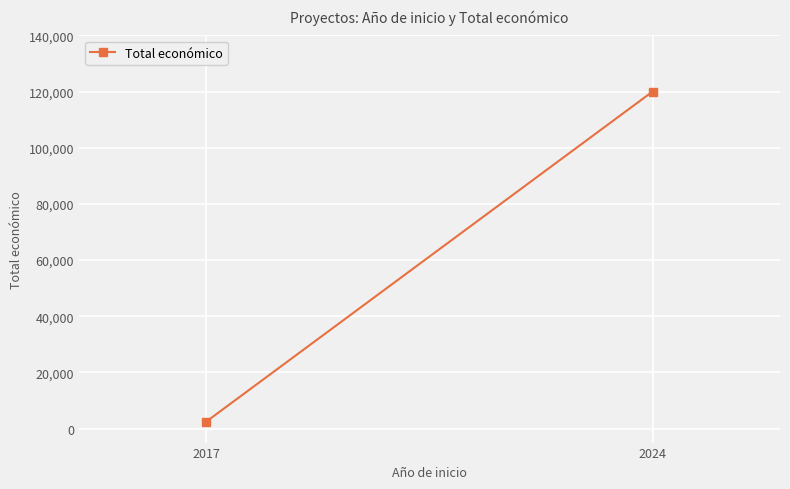

What is the value of the 2nd point from the left?

120000